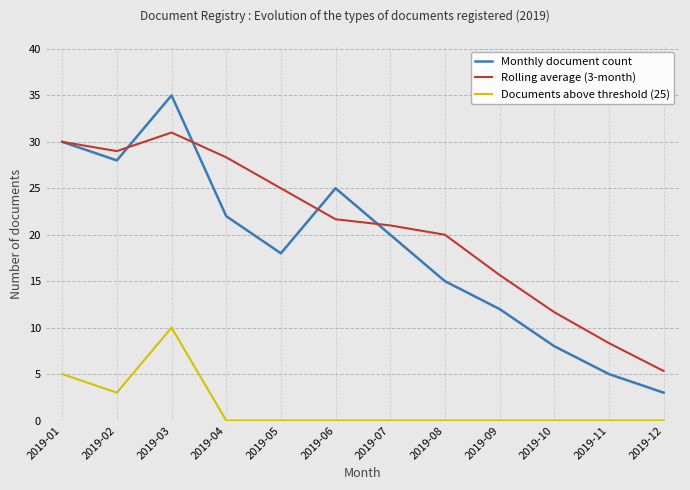

At how many categories does at least one series exceed 4?

12